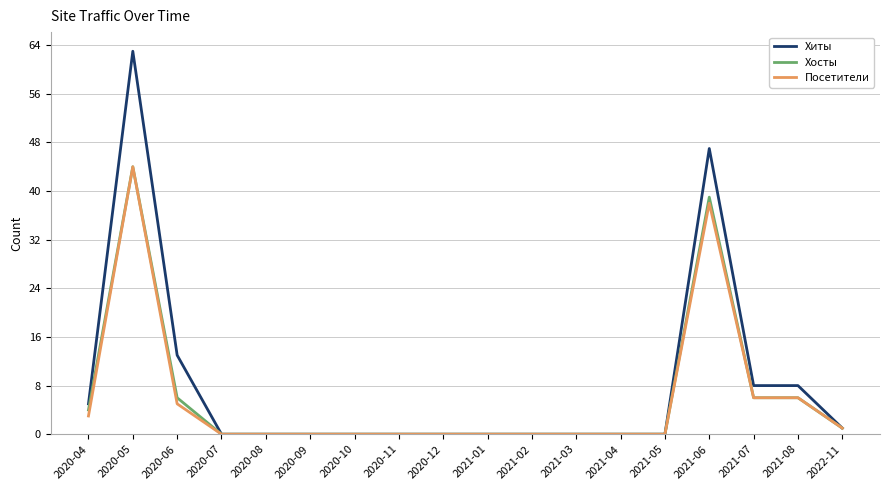

What position from the right is 2020-10?

12